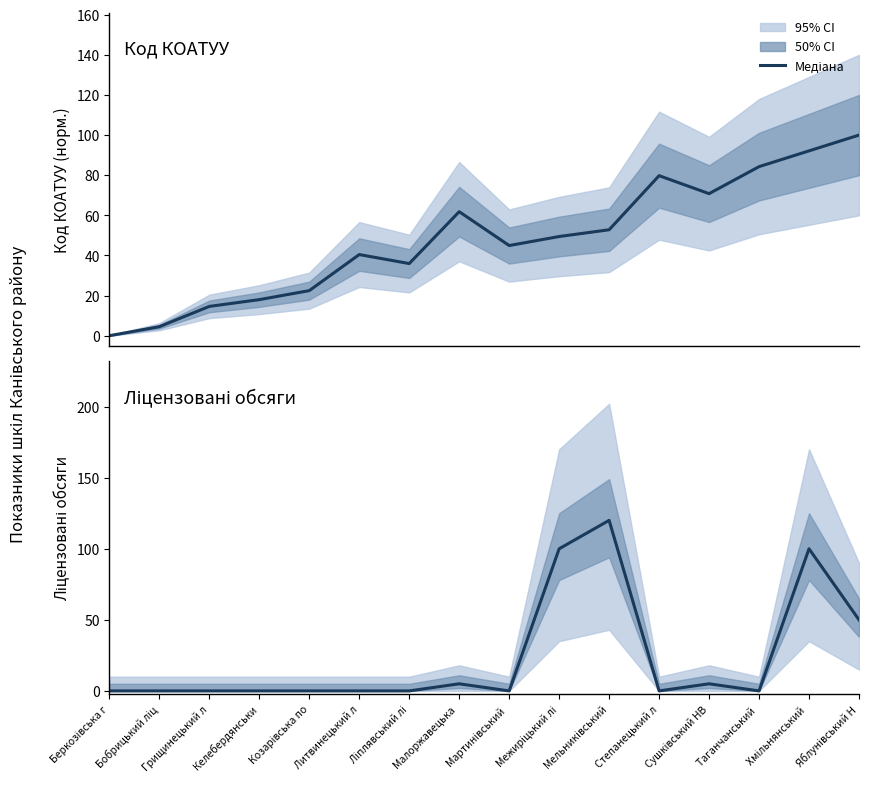

Which has a higher value, Козарівська по or Малоржавецька ?

Малоржавецька 